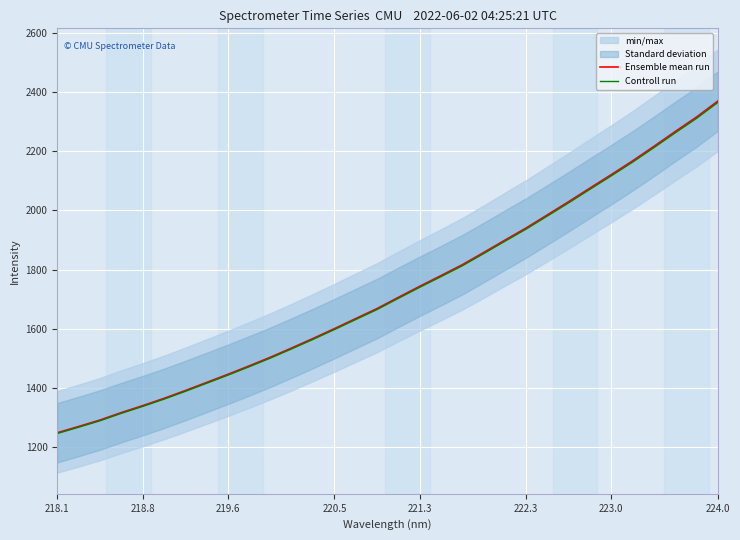

What is the minimum value for Ensemble mean run?

1247.3